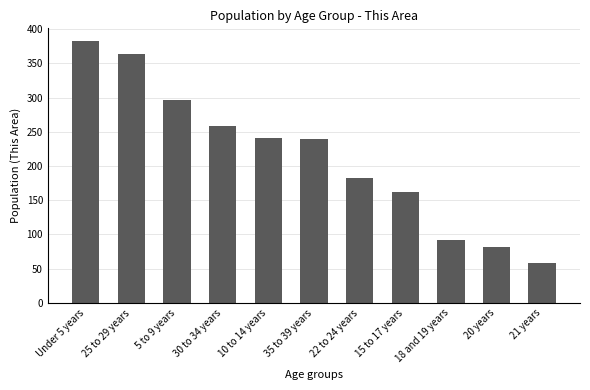

What is the minimum value shown in the chart?

58